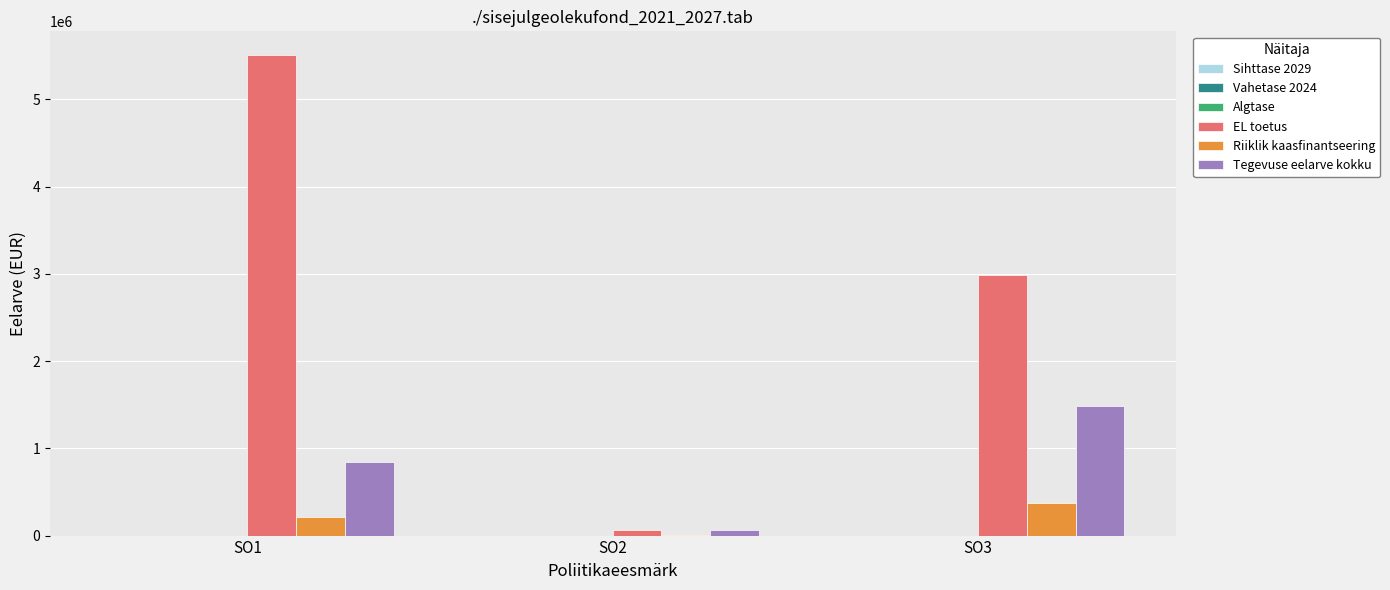

The EL toetus series shows 1526134.4 at SO1. True or false?

False